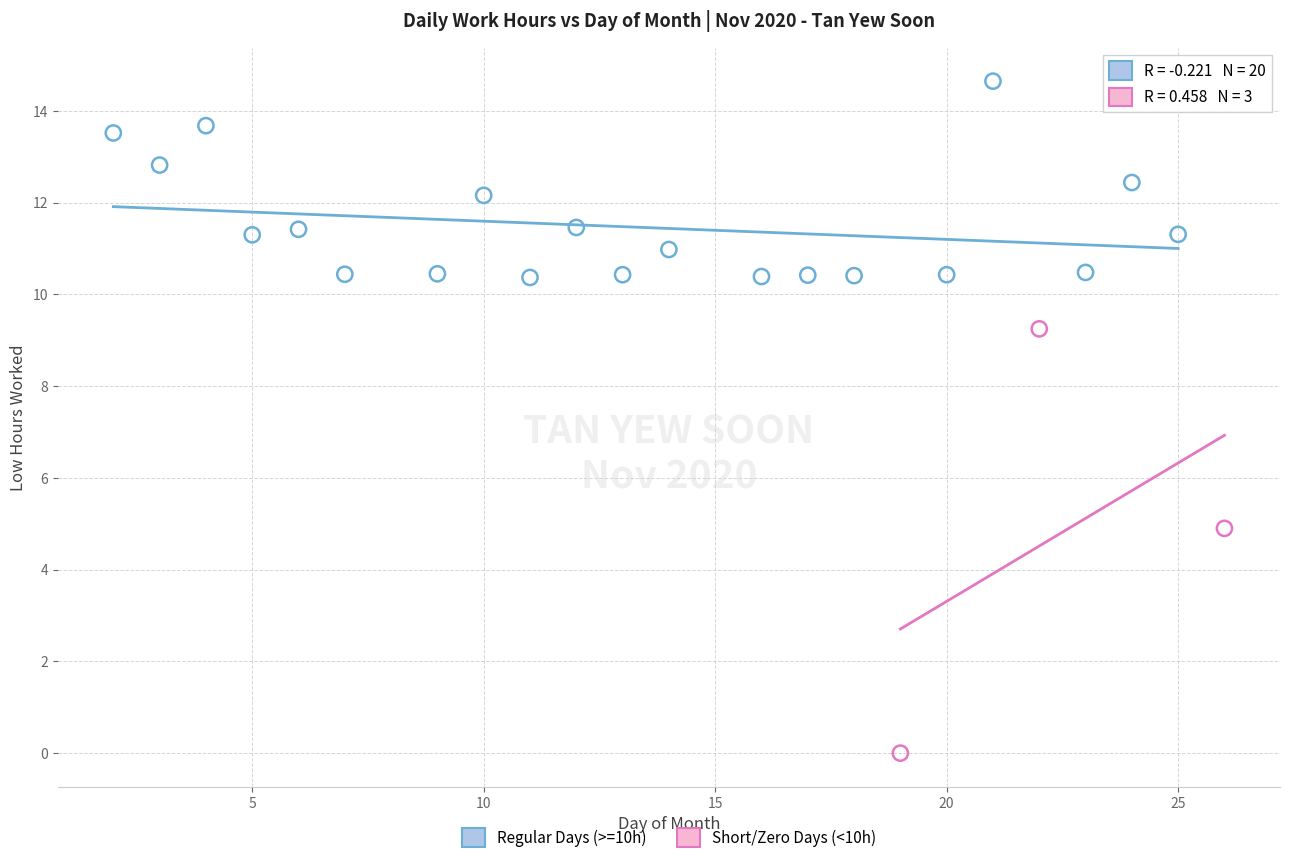

Which series has the largest Y range (max minus min)?

Short/Zero Days (<10h)